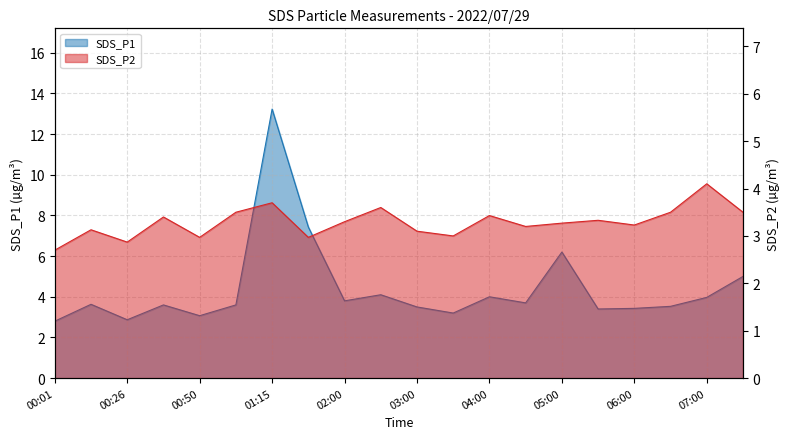

At which category is the sum across all series the highest?

01:15